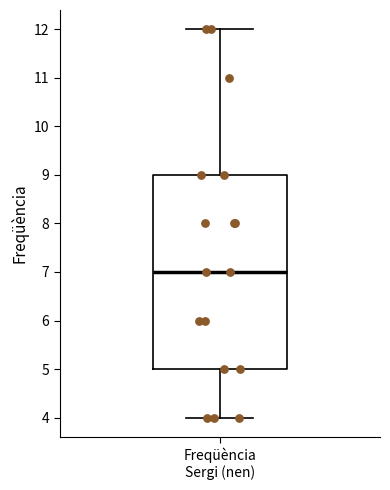

Read this box plot against the y-axis: the position of the median line, the range covered by the box, and the ends of both whiskers. The values are not printed on the chart, so give them approximately, as read against the axis.

median 7, box 5 to 9, whiskers 4 to 12